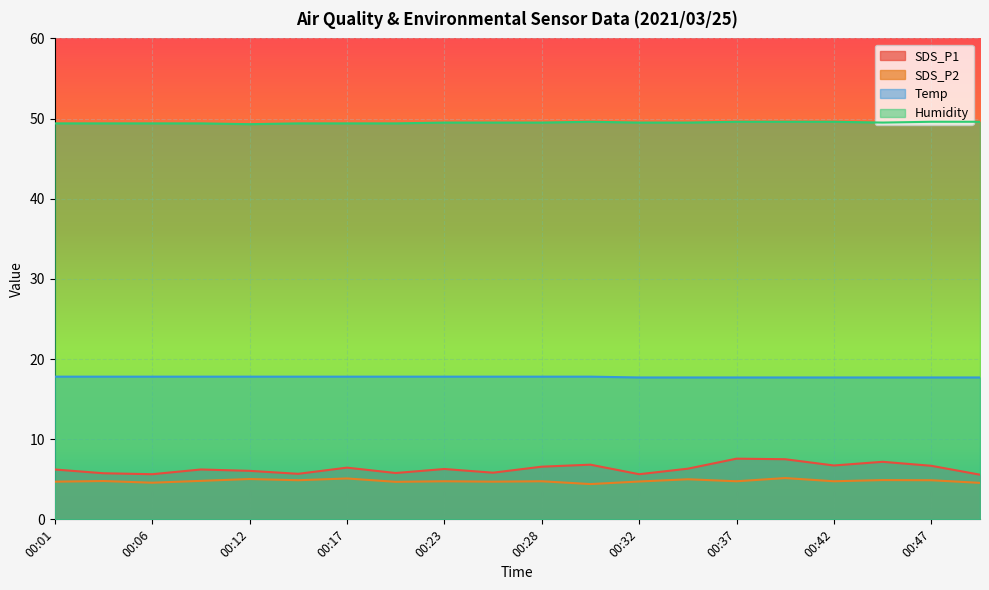

Which label corresponds to the largest value in the chart?

00:30